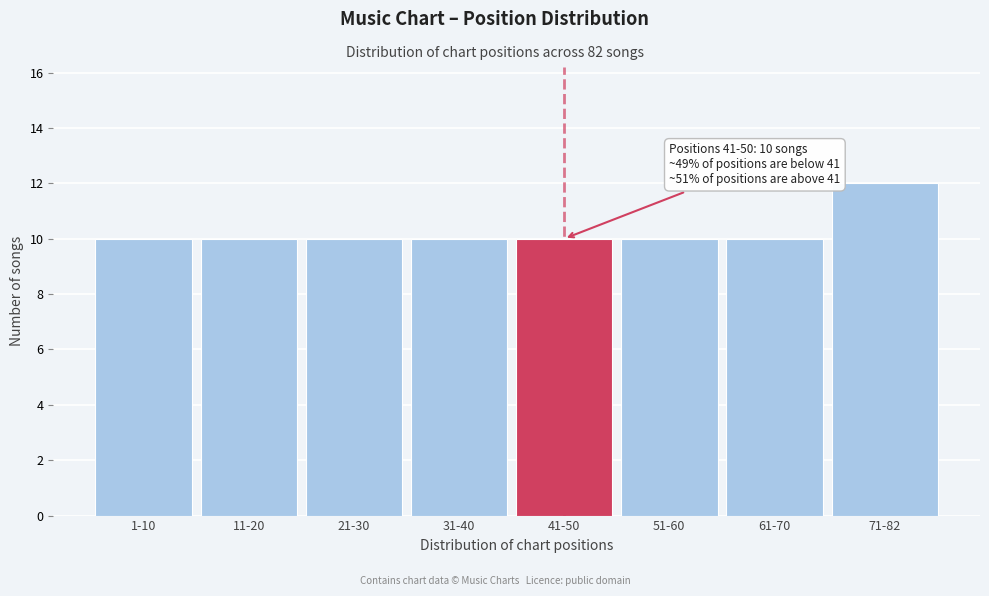

Reading left to right, what are all the values shown in this chart?

1-10=10	11-20=10	21-30=10	31-40=10	41-50=10	51-60=10	61-70=10	71-82=12